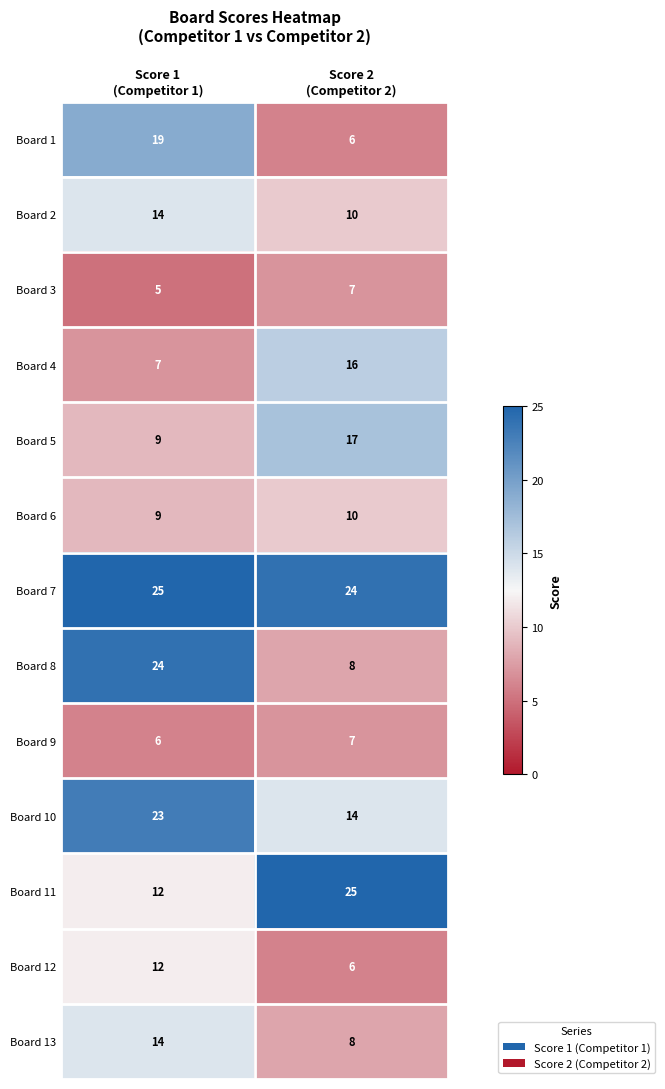

Which series has the largest range (max minus min)?

Board 8